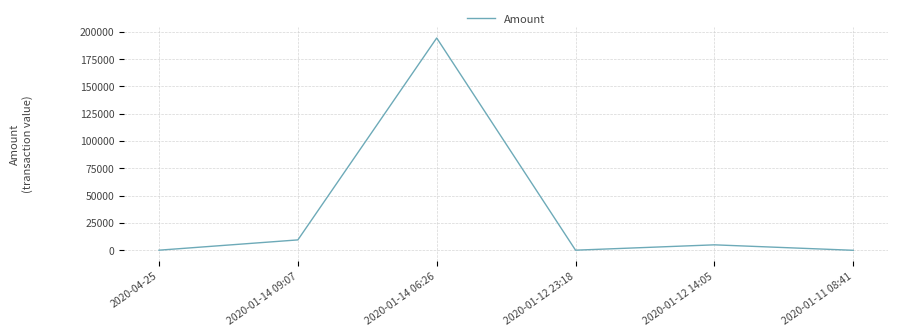

Which category has the highest value across all series?

2020-01-14 06:26